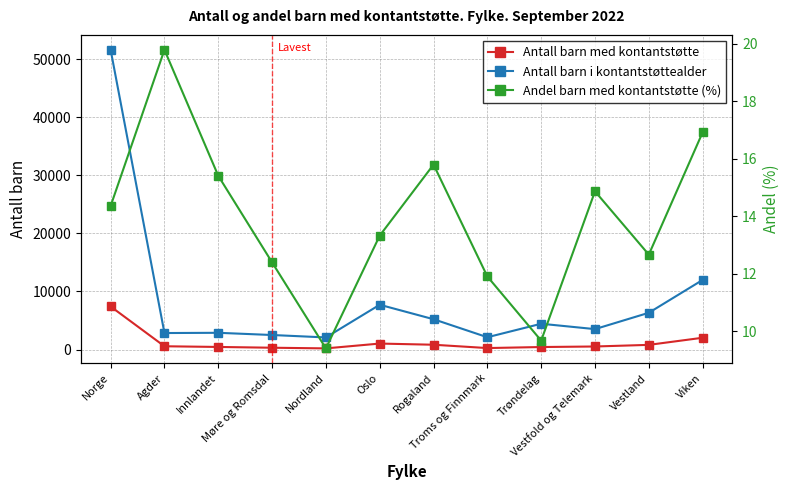

Which series has the largest total across all categories?

Antall barn i kontantstøttealder